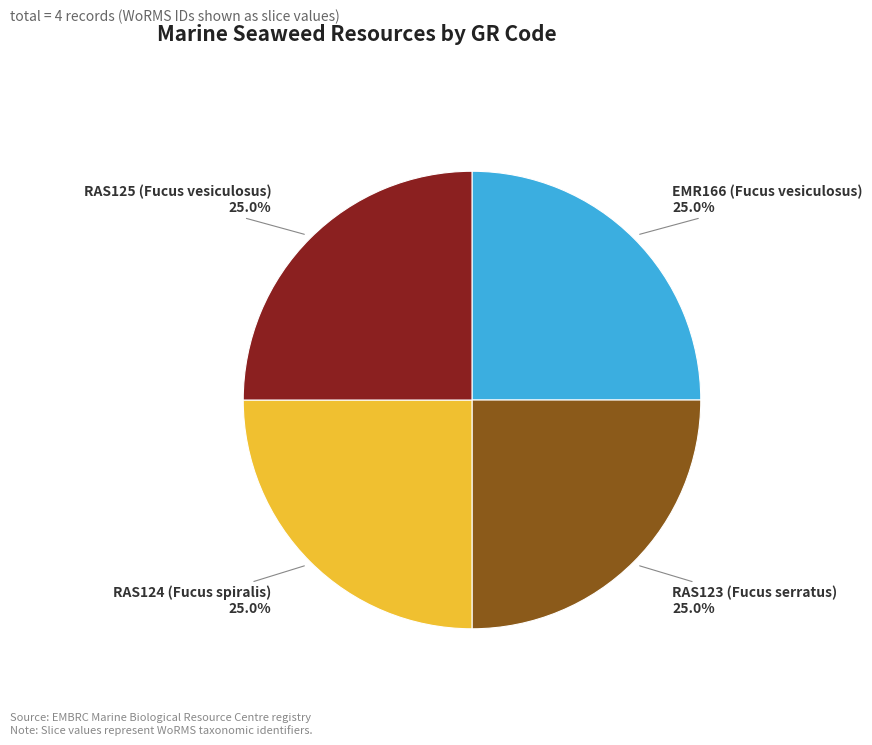

To the nearest percent, what portion does EMR166 (Fucus vesiculosus) represent?

25%